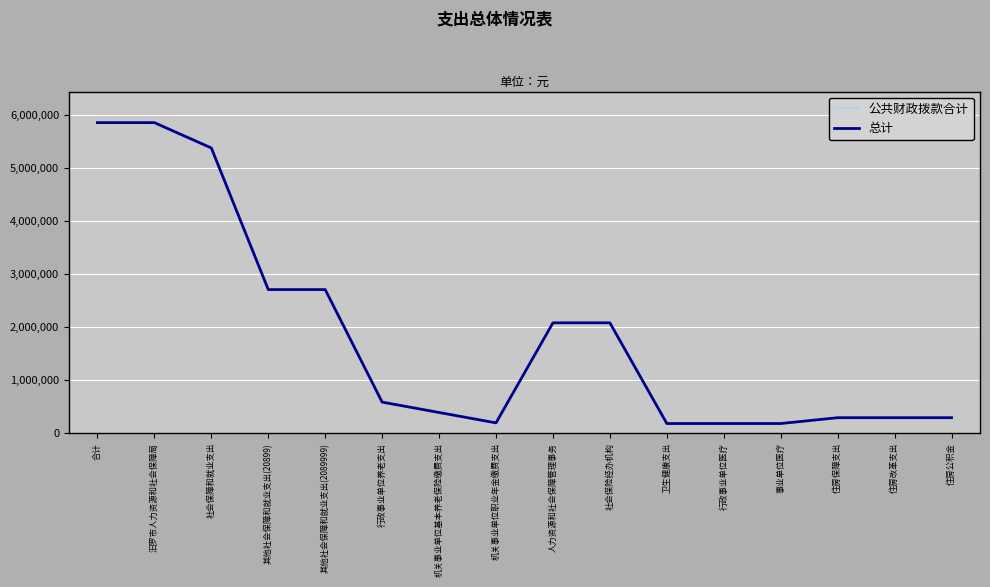

Which series has the widest spread of values?

总计